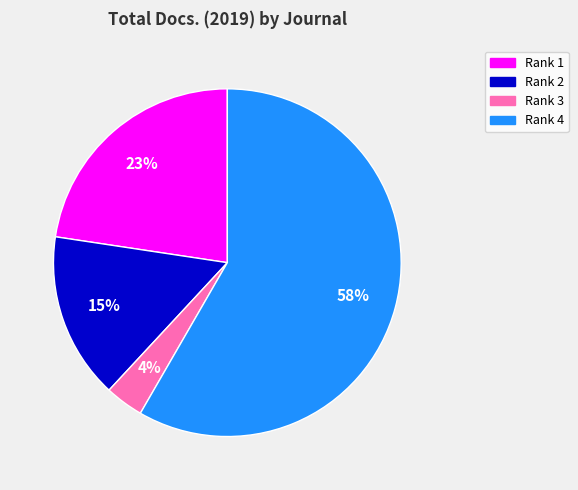

Is there a majority slice in this chart?

Yes